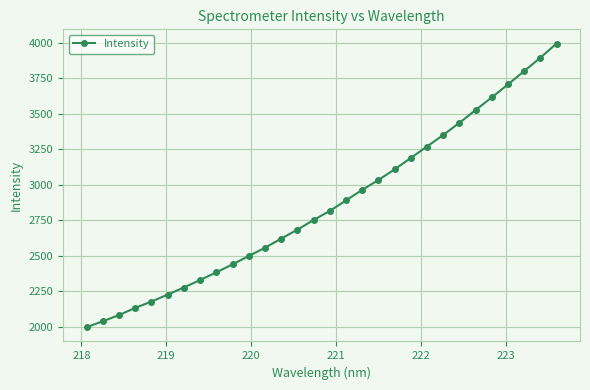

What is the value of the 5th point from the left?

2178.9